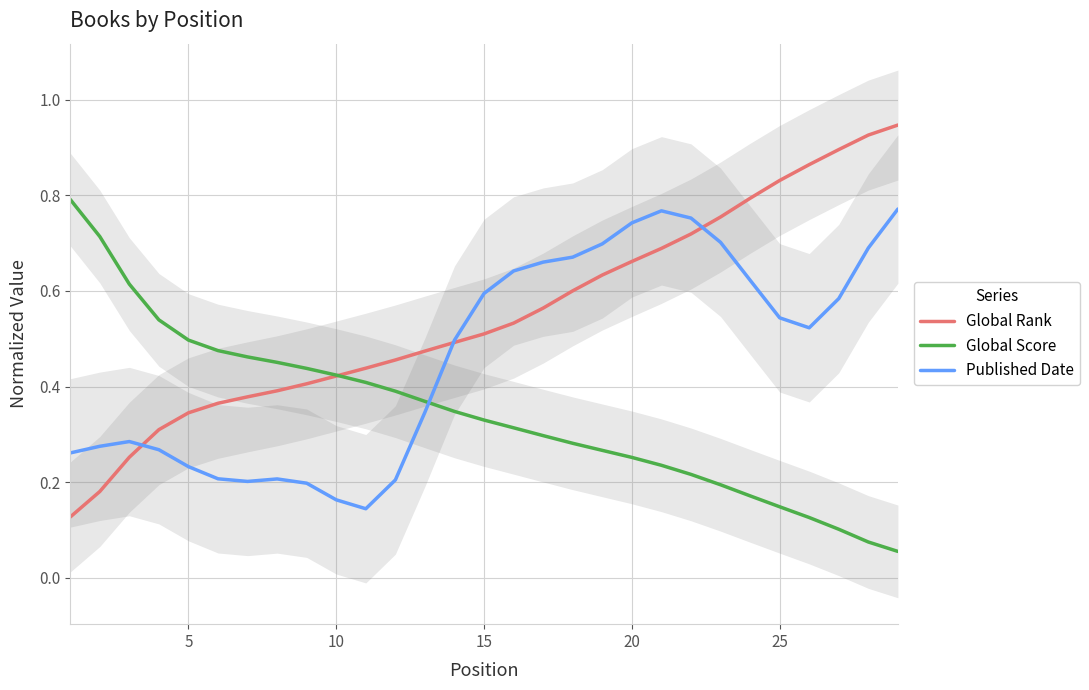

What are all the series names shown in the legend?

Global Rank, Global Score, Published Date